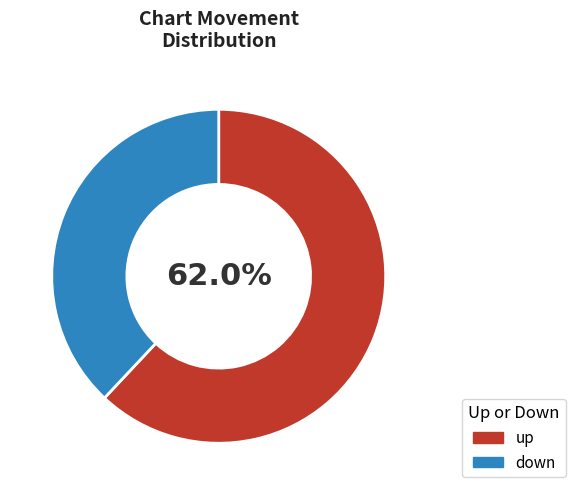

Rank the categories by value from lowest to highest.

down, up